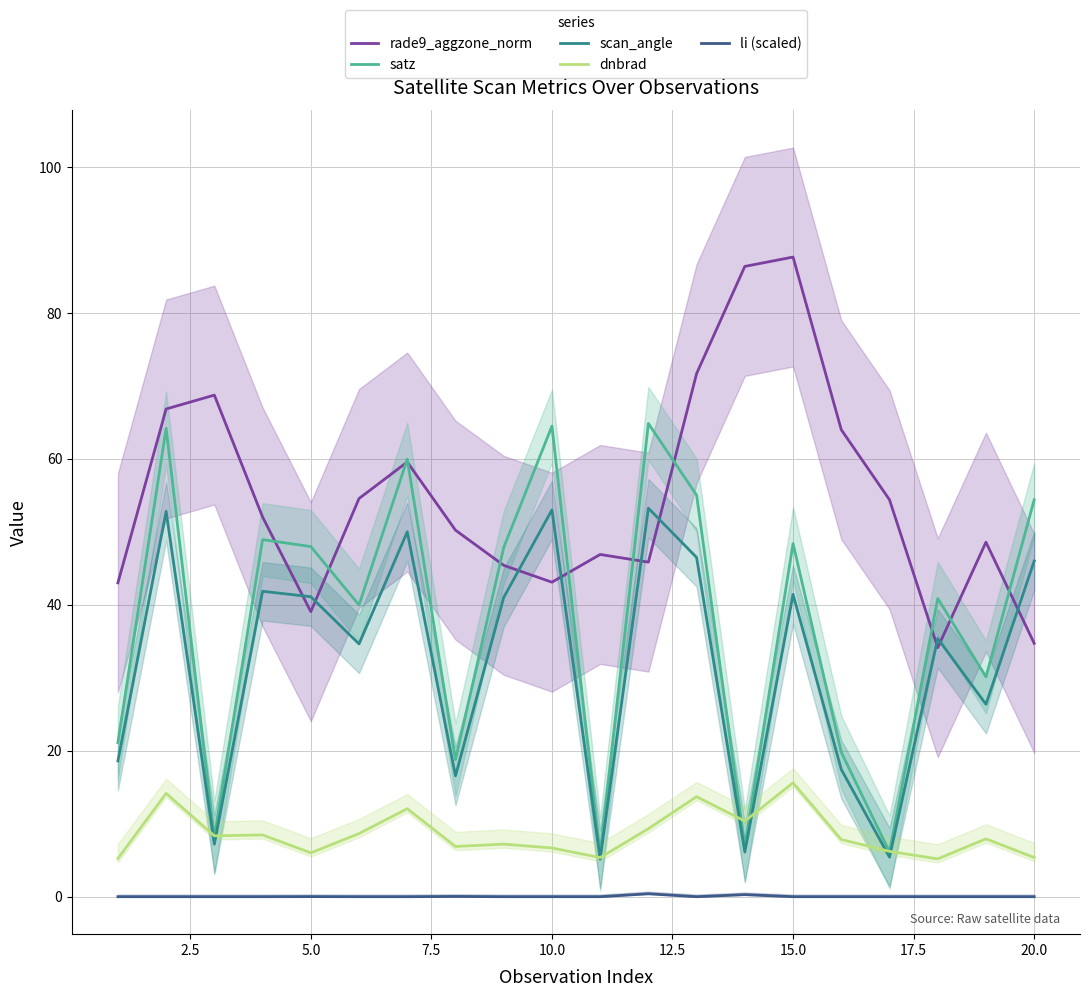

How many values in the satz series are below 47?

10